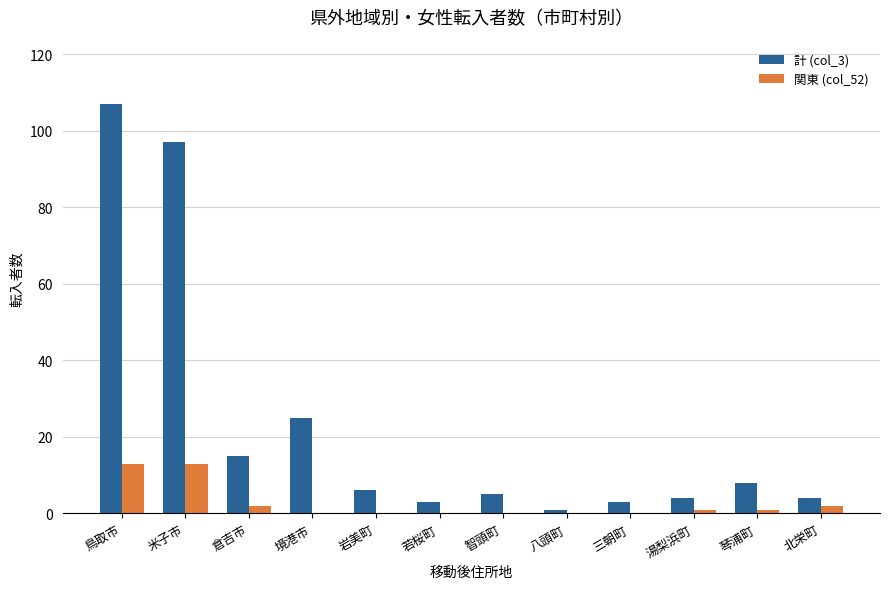

What is the greatest value displayed?

107